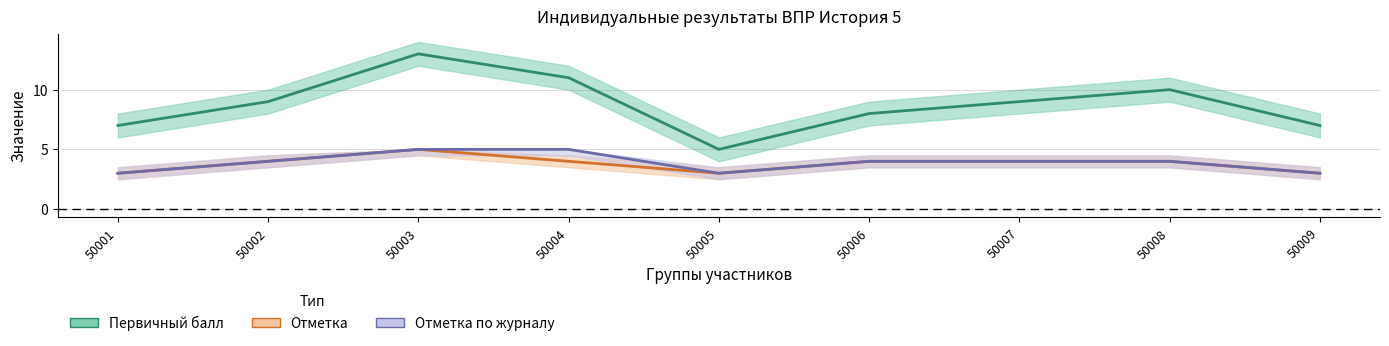

What is the greatest value displayed?

13